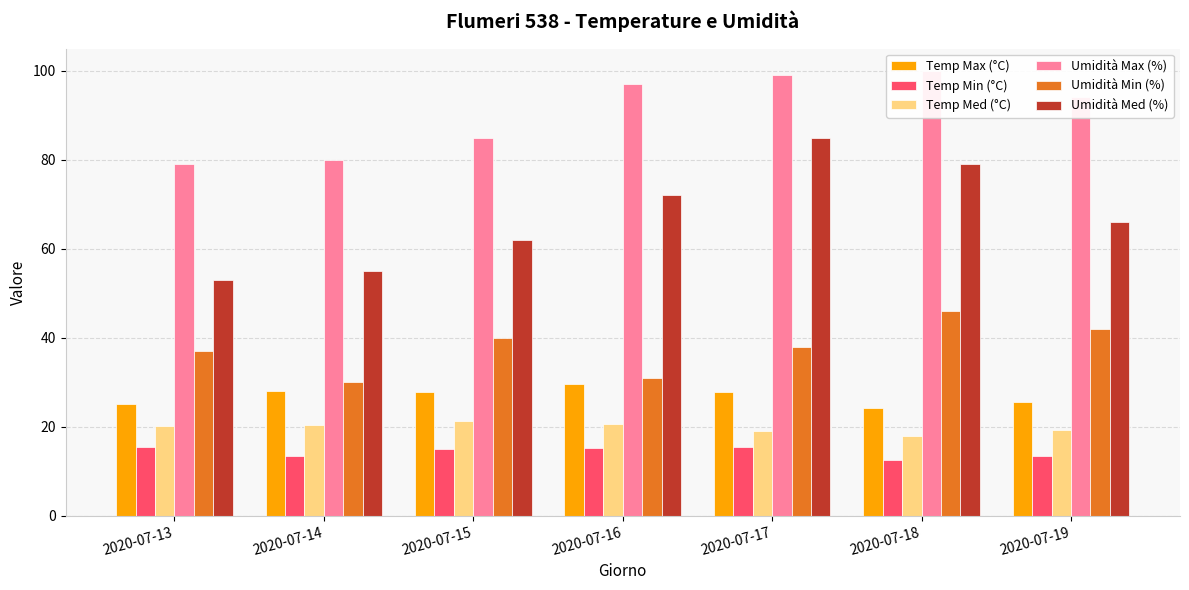

Read the Umidità Max (%) value at 2020-07-15.

85.0